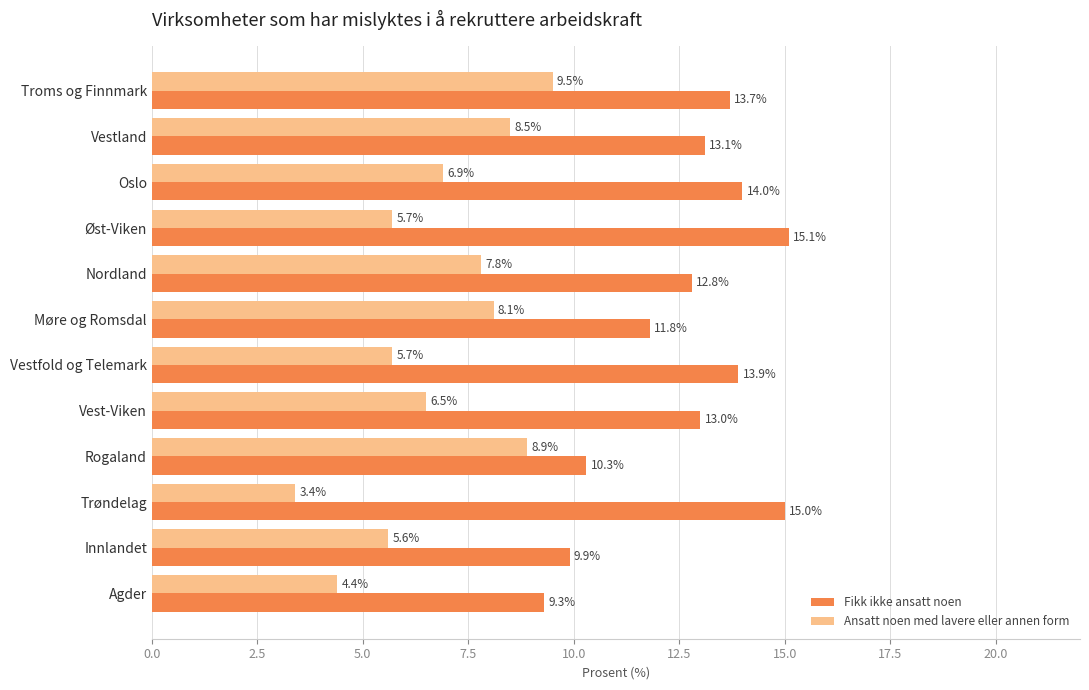

Which series has the widest spread of values?

Ansatt noen med lavere eller annen form